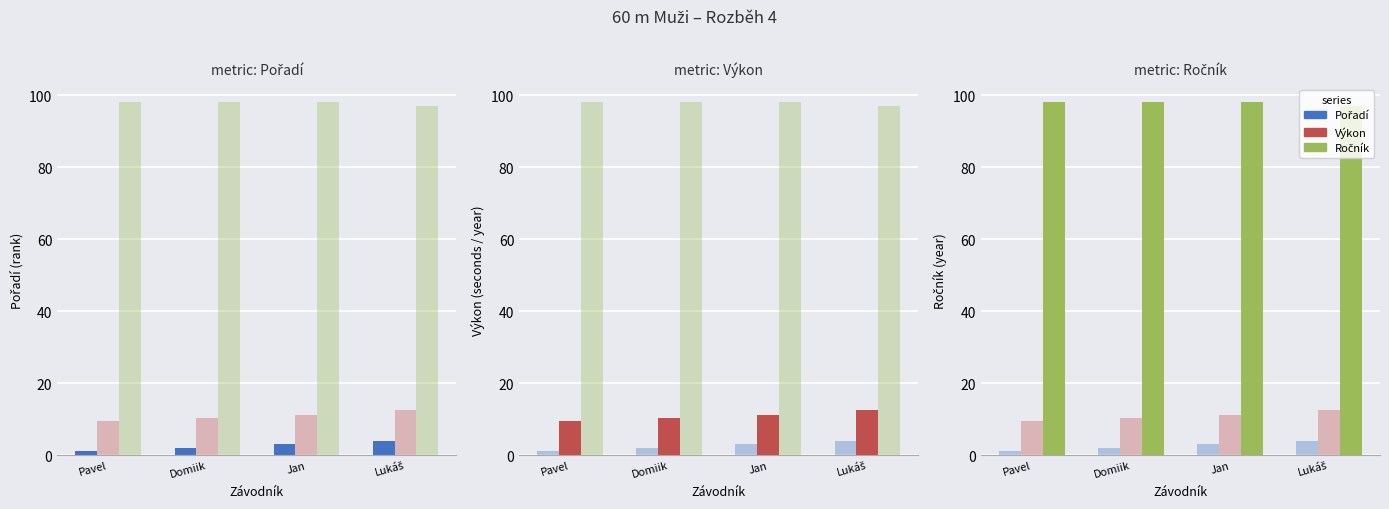

How many data points does each series have?

4